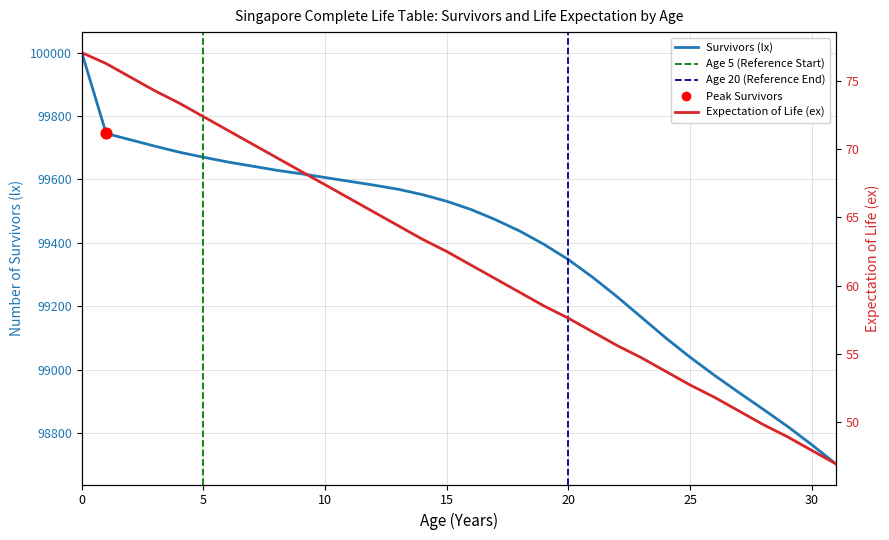

Which series has the largest total across all categories?

Survivors (lx)